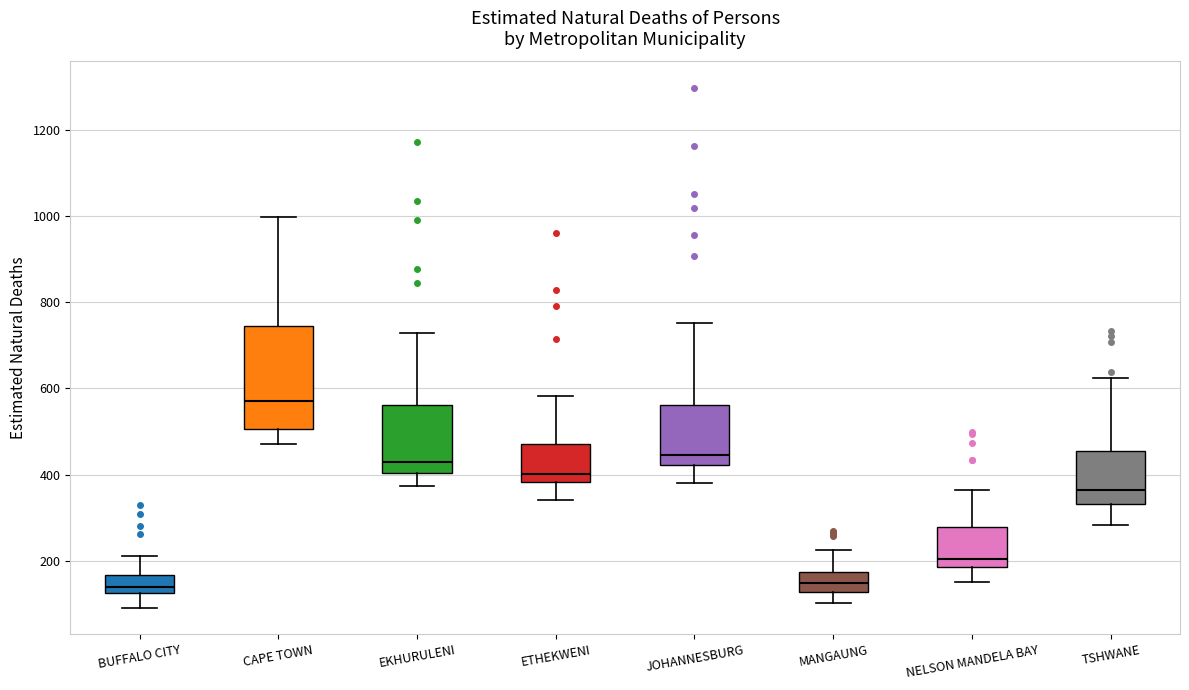

Reading left to right, transcribe this box plot: for each box, give where its median line is, the range the box spans, and where its two whiskers end, as read against the y-axis. The values are not printed on the chart, so give them approximately, as read against the axis.

BUFFALO CITY: median 140, box 120 to 160, whiskers 100 to 220
CAPE TOWN: median 560, box 500 to 740, whiskers 480 to 1000
EKHURULENI: median 420, box 400 to 560, whiskers 380 to 720
ETHEKWENI: median 400, box 380 to 480, whiskers 340 to 580
JOHANNESBURG: median 440, box 420 to 560, whiskers 380 to 760
MANGAUNG: median 140, box 120 to 180, whiskers 100 to 220
NELSON MANDELA BAY: median 200, box 180 to 280, whiskers 160 to 360
TSHWANE: median 360, box 340 to 460, whiskers 280 to 620